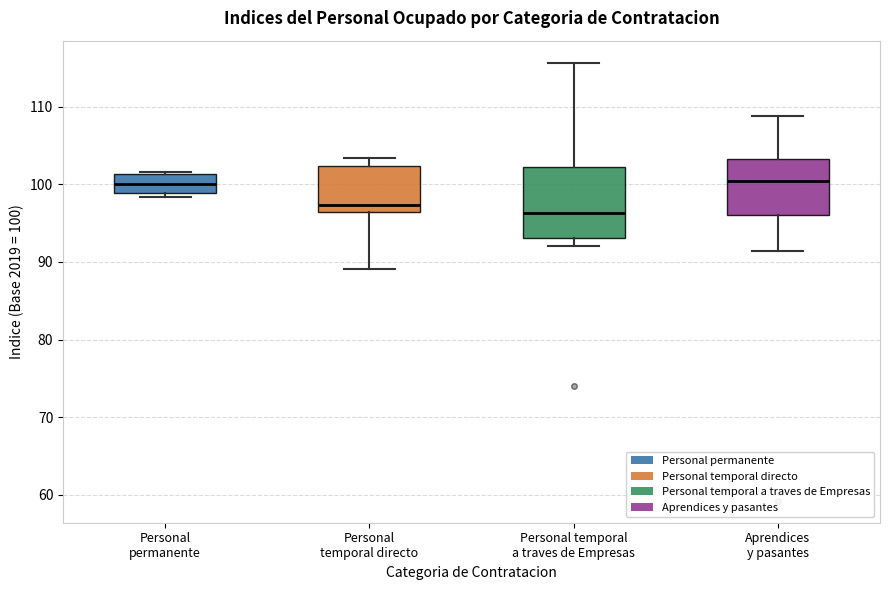

Reading left to right, read every box against the y-axis: the position of its median line, the range the box covers, and the ends of its whiskers. The values are not printed on the chart, so give them approximately, as read against the axis.

Personal permanente: median 100, box 99 to 101, whiskers 98 to 102
Personal temporal directo: median 97, box 96 to 102, whiskers 89 to 103
Personal temporal a traves de Empresas: median 96, box 93 to 102, whiskers 92 to 116
Aprendices y pasantes: median 100, box 96 to 103, whiskers 91 to 109